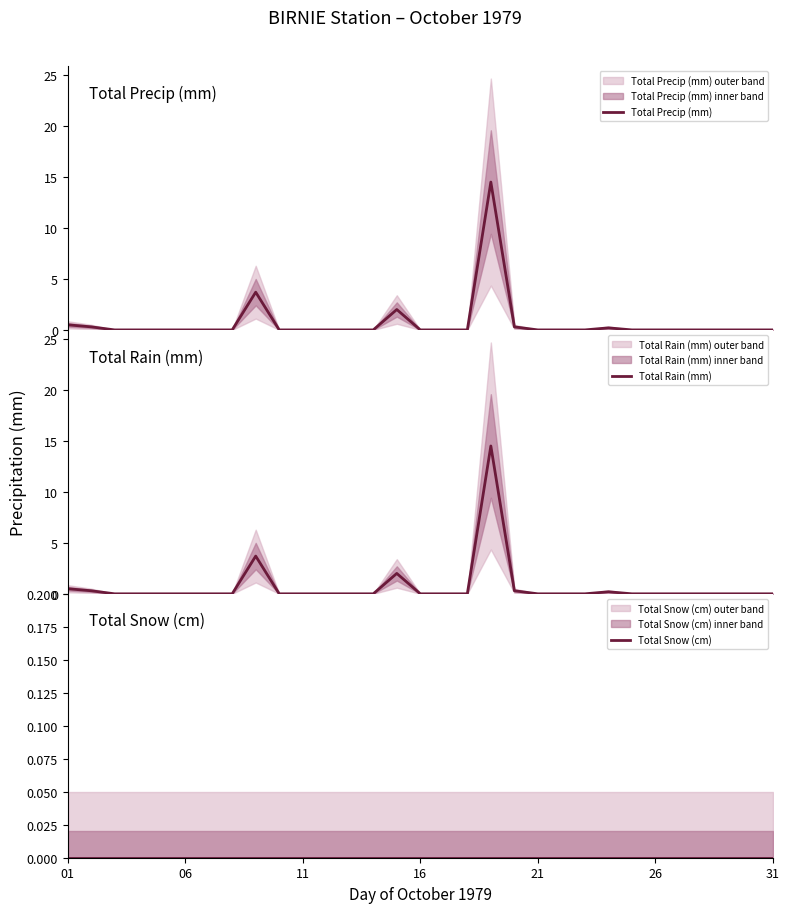

What is the maximum value for Total Precip (mm)?

14.5